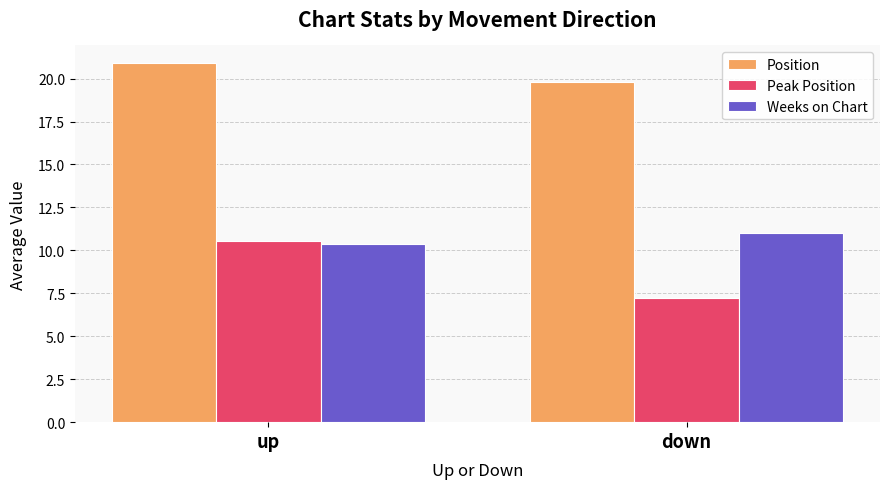

The Peak Position series shows 10.5 at up. True or false?

True